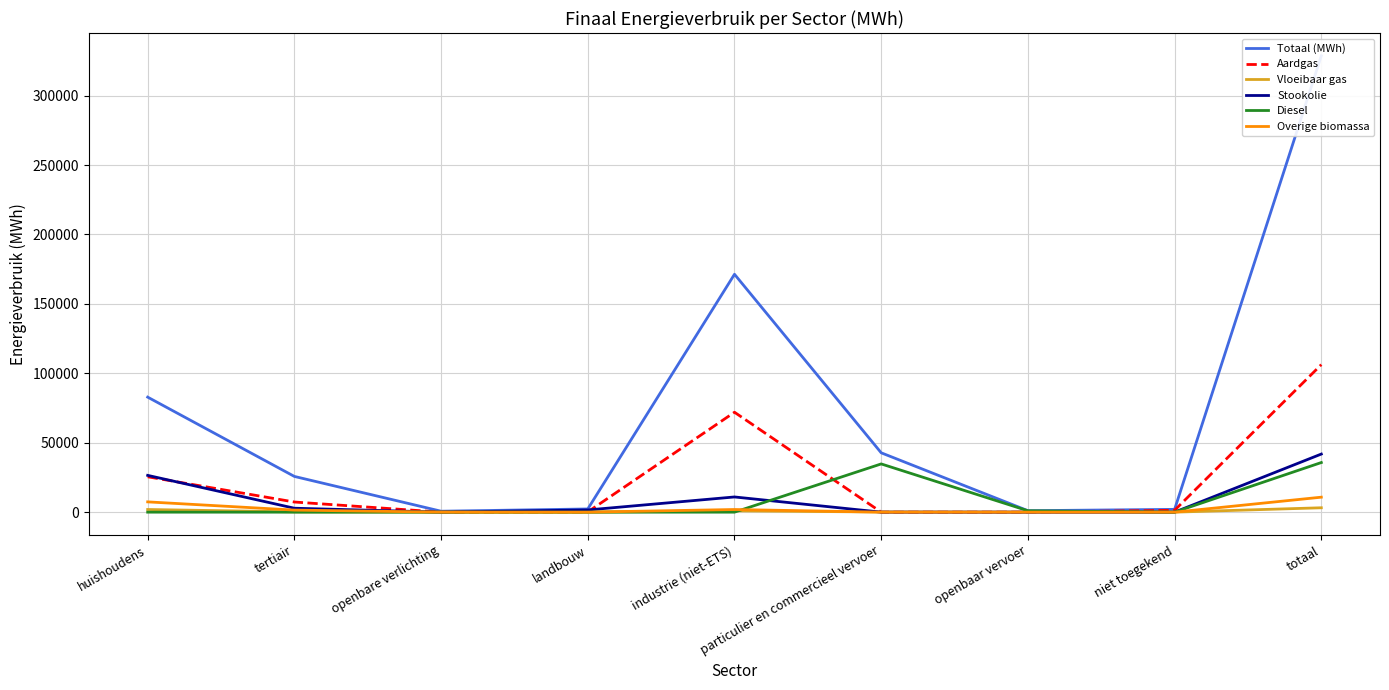

What is the lowest value of the Totaal (MWh) series?

669.2